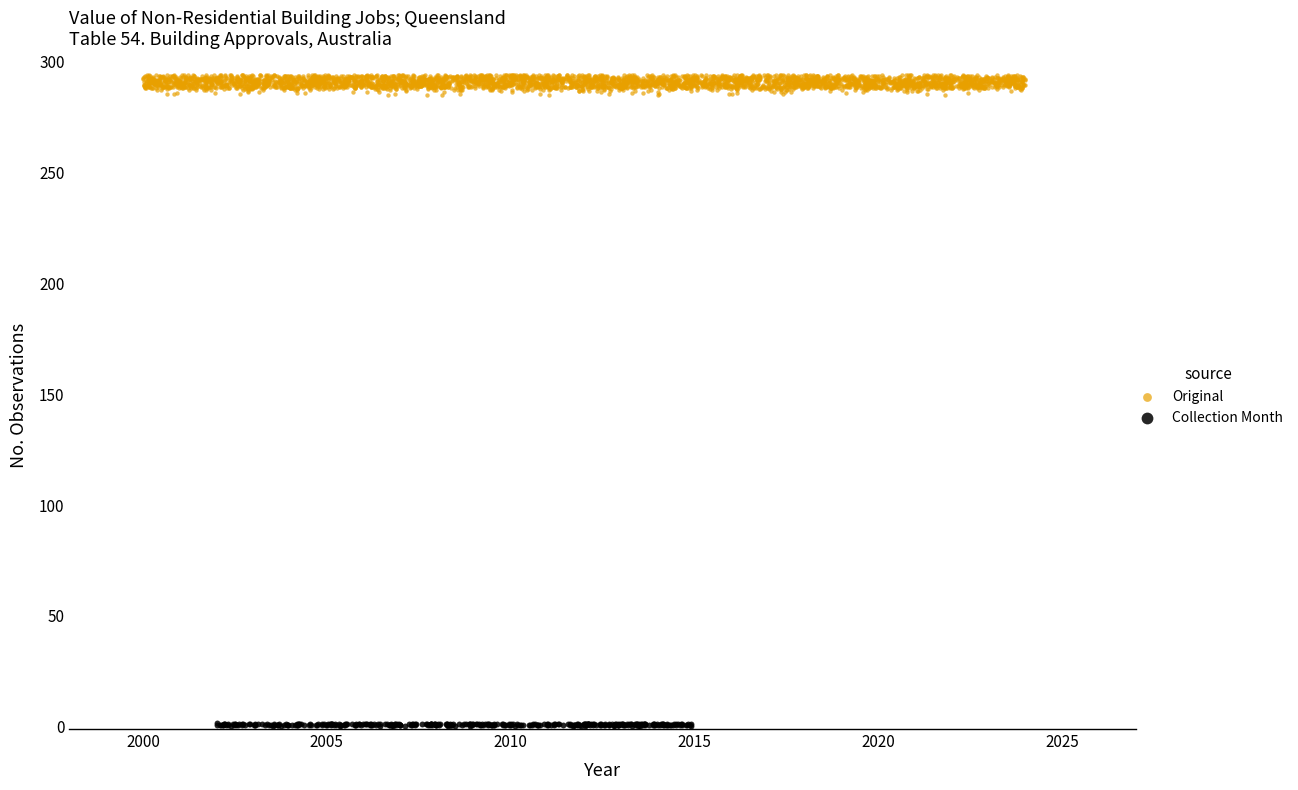

Which series reaches the maximum Y coordinate?

Original